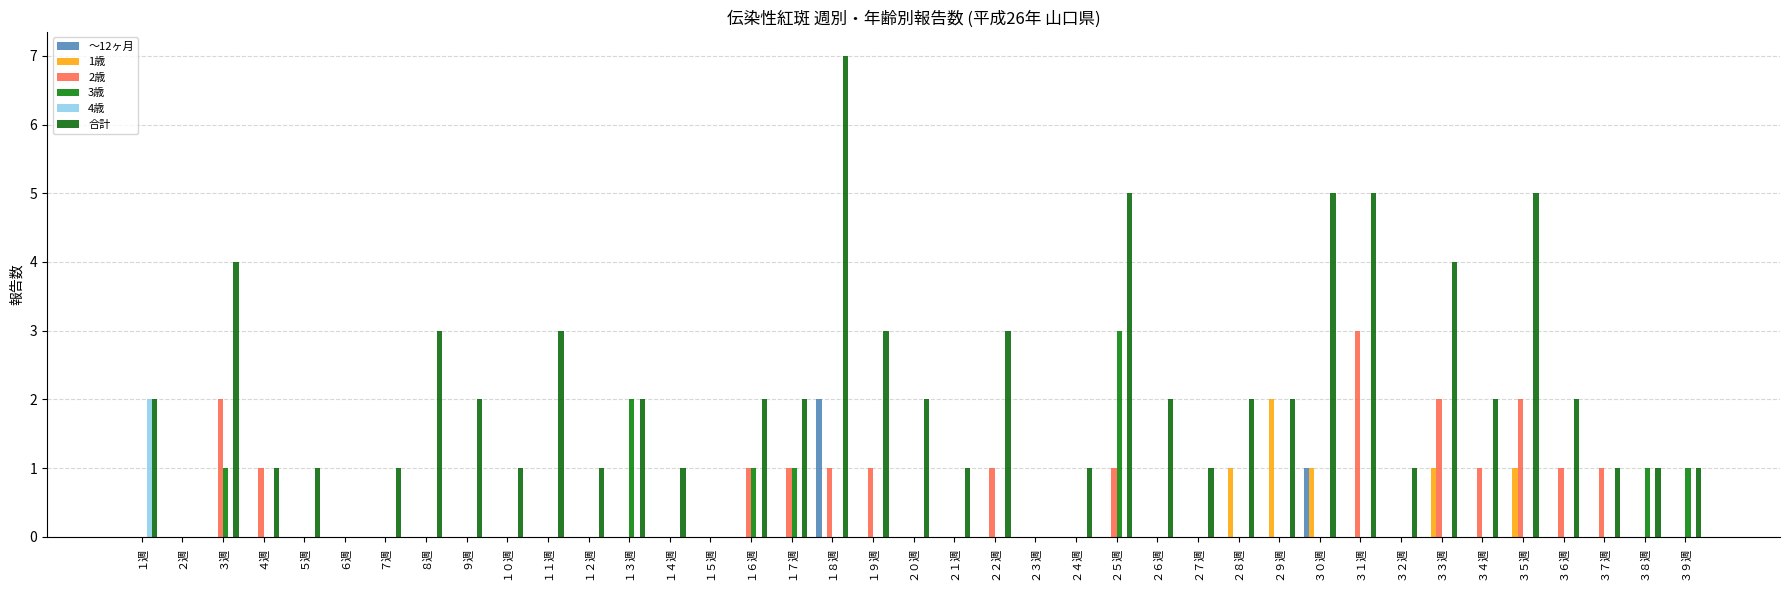

Does the chart contain stacked bars?

No